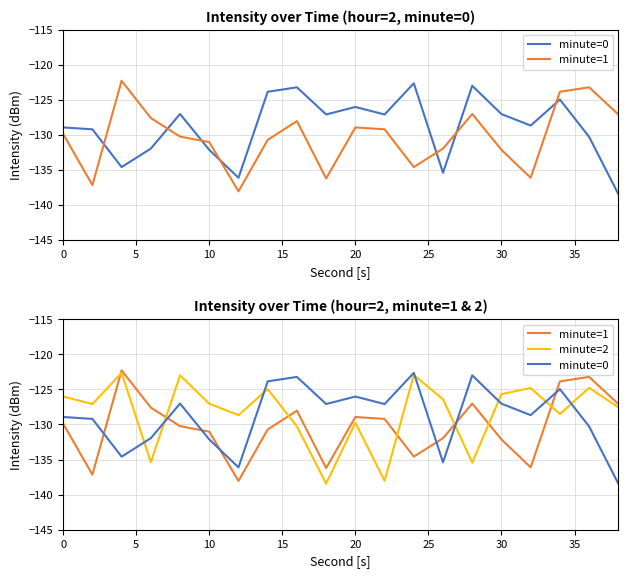

Reading right to left, what are all the values shown in this chart?

minute=0: -138.4	-130.3	-125.0	-128.7	-127.0	-123.0	-135.4	-122.6	-127.1	-126.0	-127.1	-123.2	-123.9	-136.1	-132.1	-127.0	-132.0	-134.6	-129.2	-128.9
minute=1: -127.1	-123.2	-123.9	-136.1	-132.1	-127.0	-132.0	-134.6	-129.2	-128.9	-136.2	-128.0	-130.7	-138.1	-131.0	-130.2	-127.6	-122.3	-137.2	-129.9
minute=2: -127.6	-124.8	-128.5	-124.8	-125.7	-135.4	-126.4	-122.9	-138.0	-129.8	-138.4	-130.3	-125.0	-128.7	-127.0	-123.0	-135.4	-122.6	-127.1	-126.0